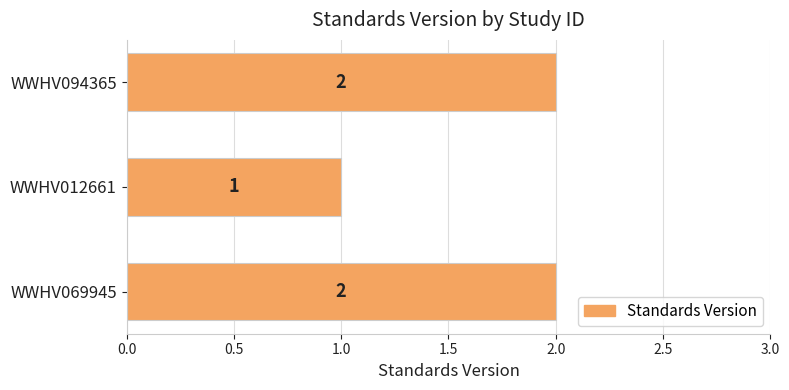

What is the average value?

2